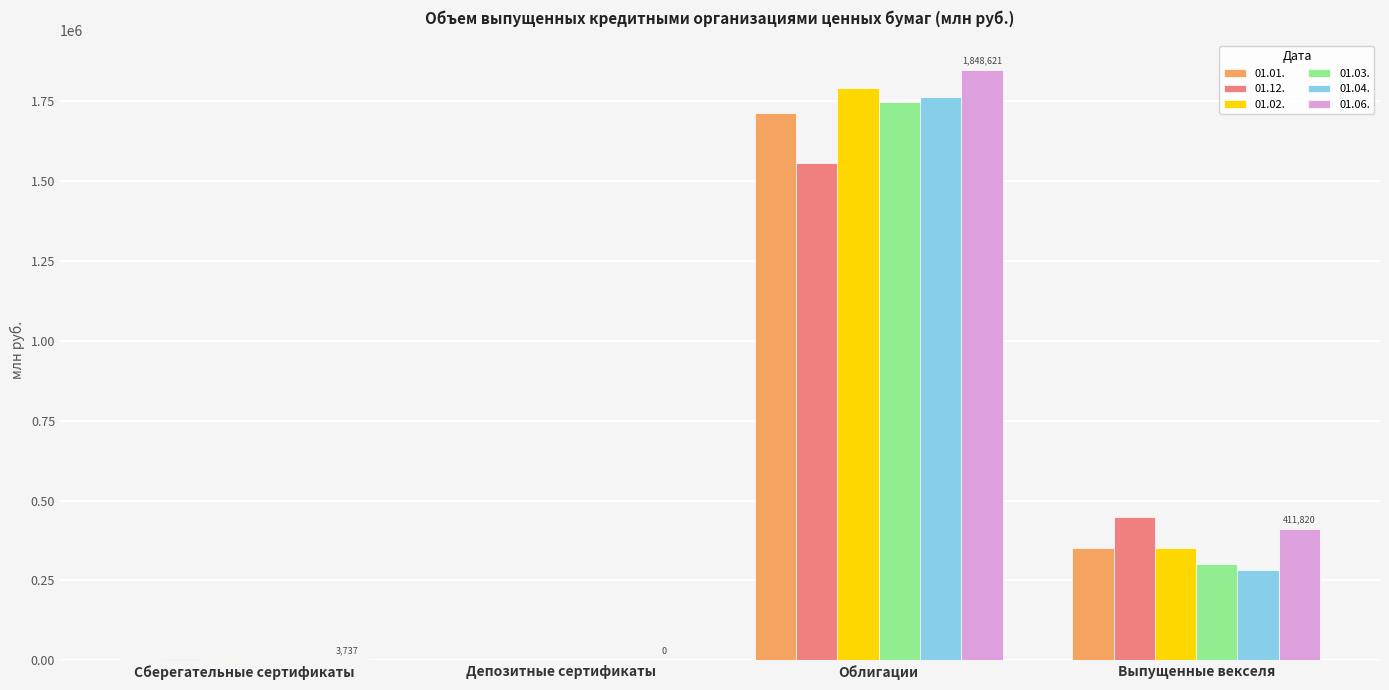

What is the highest value of the 01.01. series?

1713249.8